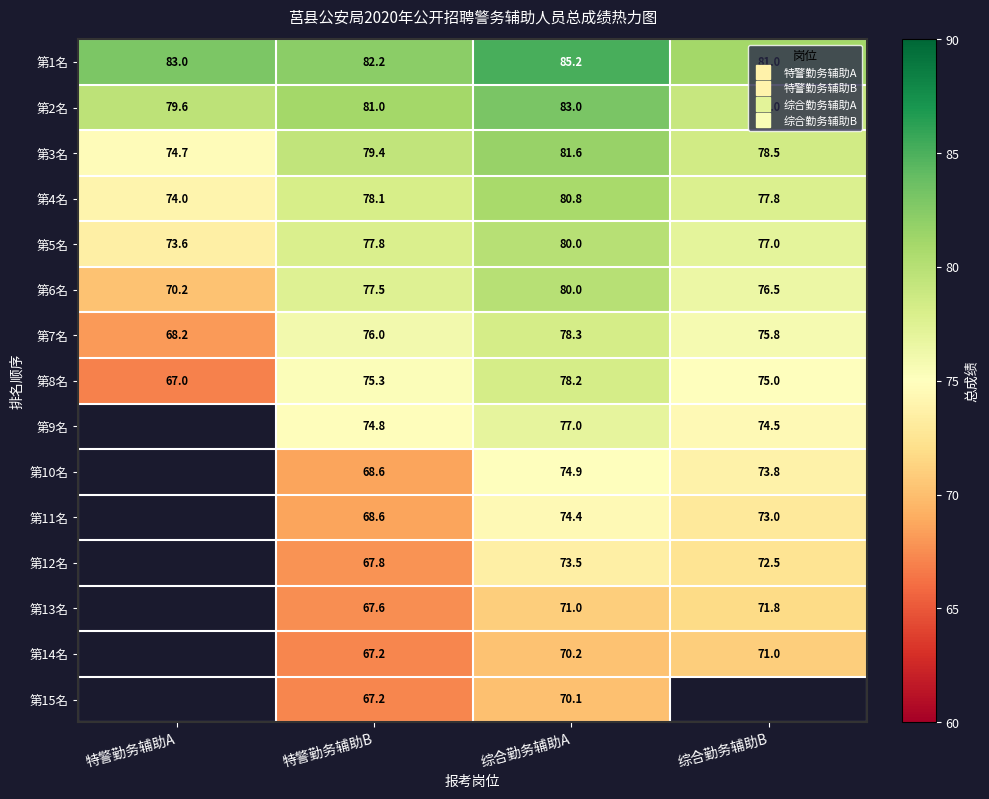

Between 综合勤务辅助A and 特警勤务辅助B, which is larger?

综合勤务辅助A